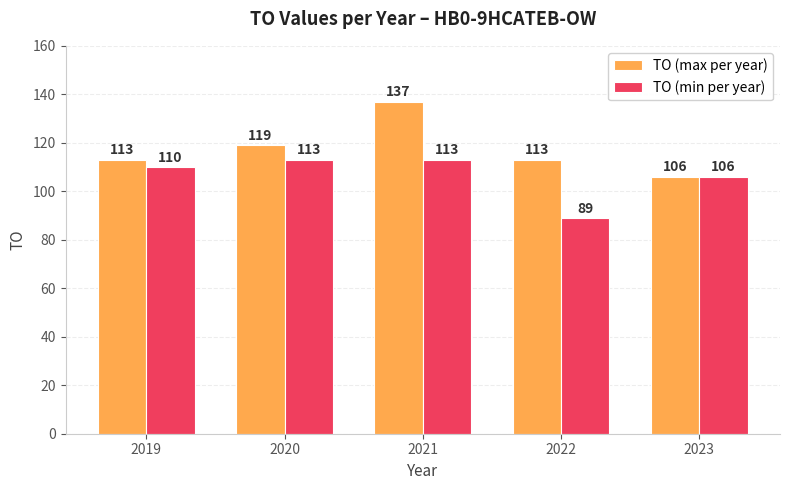

Which category has the highest value in the TO (max per year) series?

2021